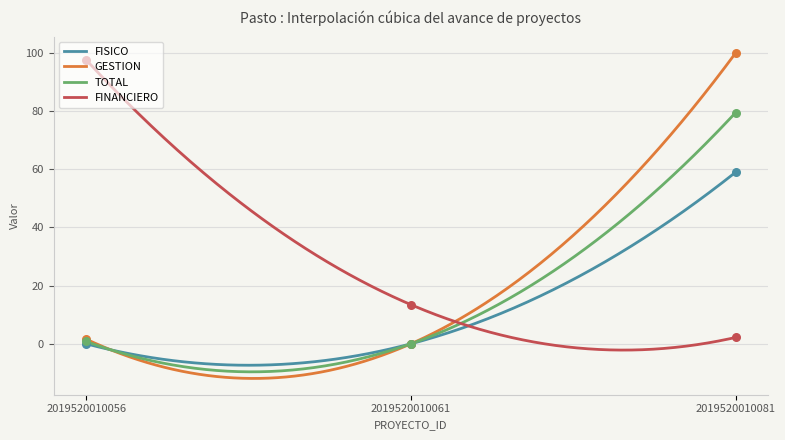

Which series reaches the maximum Y coordinate?

GESTION